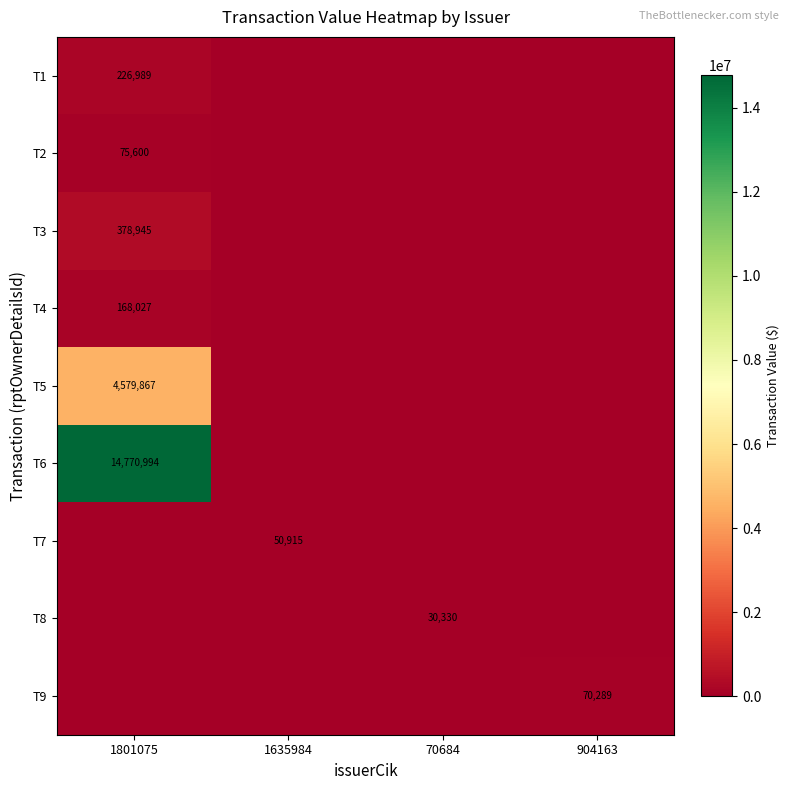

True or false: T7 has a value of 50915 at 1635984.

True